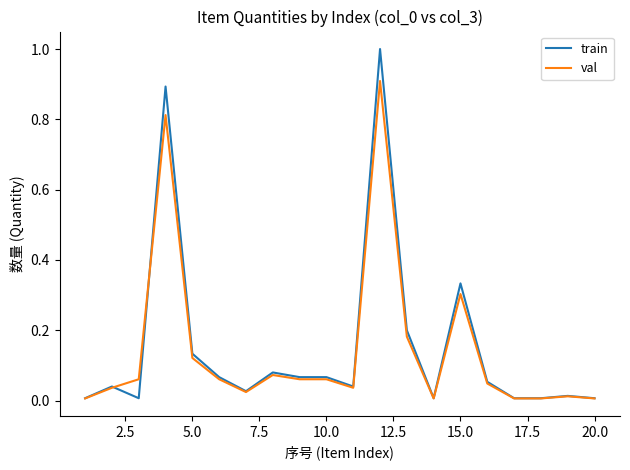

Which series has the widest spread of values?

train